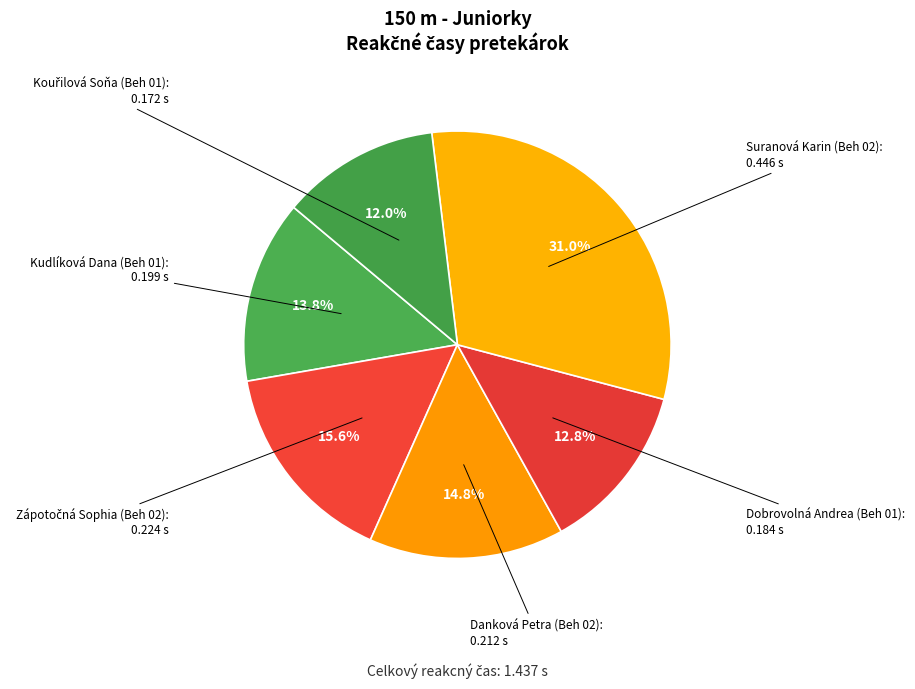

True or false: Kudlíková Dana (Beh 01) accounts for 5% of the total.

False